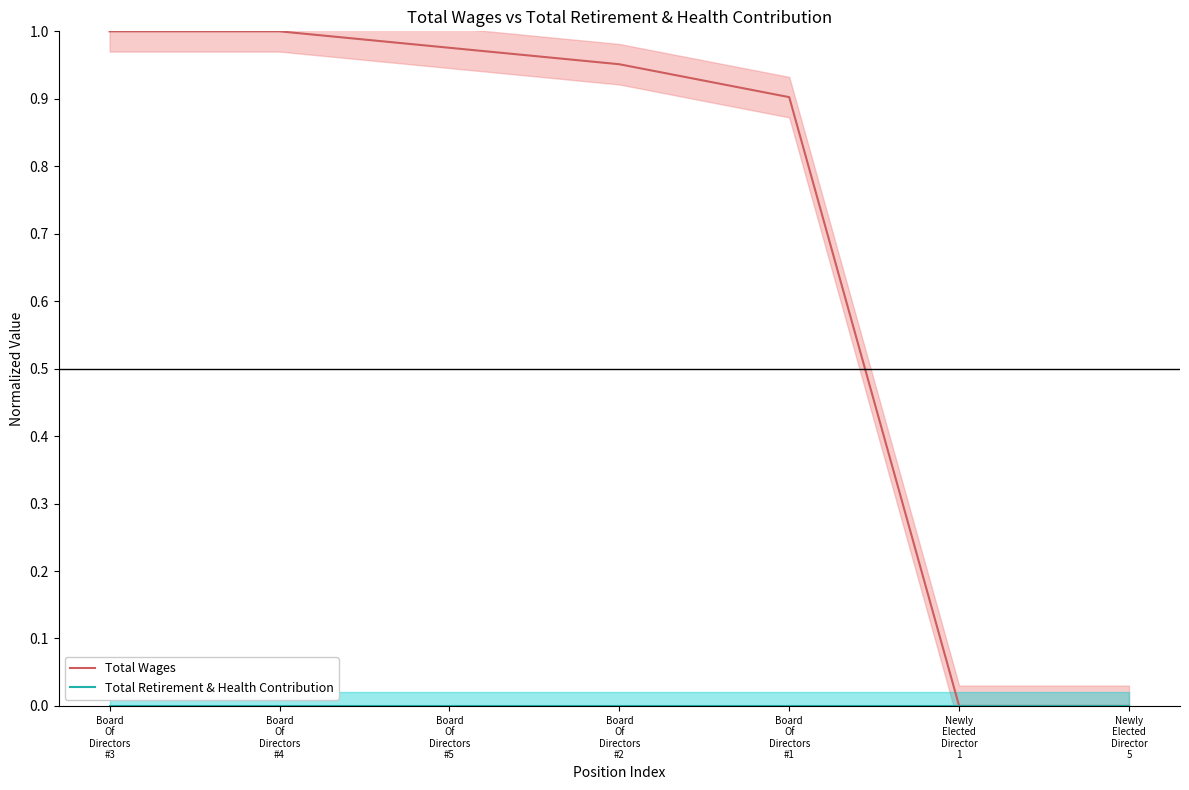

List the series in order of their overall mean, lowest first.

Total Retirement & Health Contribution, Total Wages